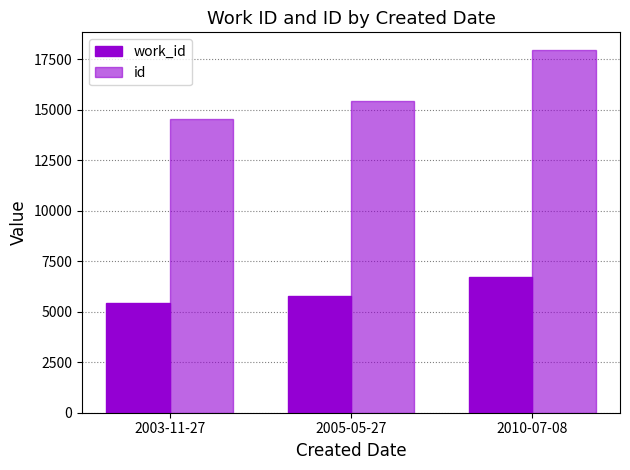

Are the bars grouped side by side (vs. stacked)?

Yes